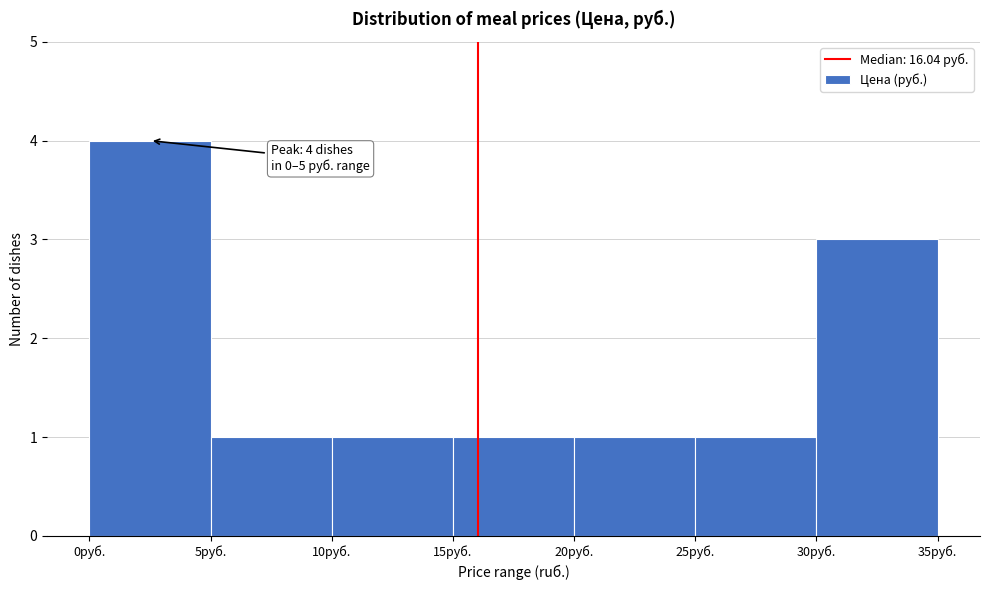

Which range on the x-axis has the tallest bar?

0 to 5